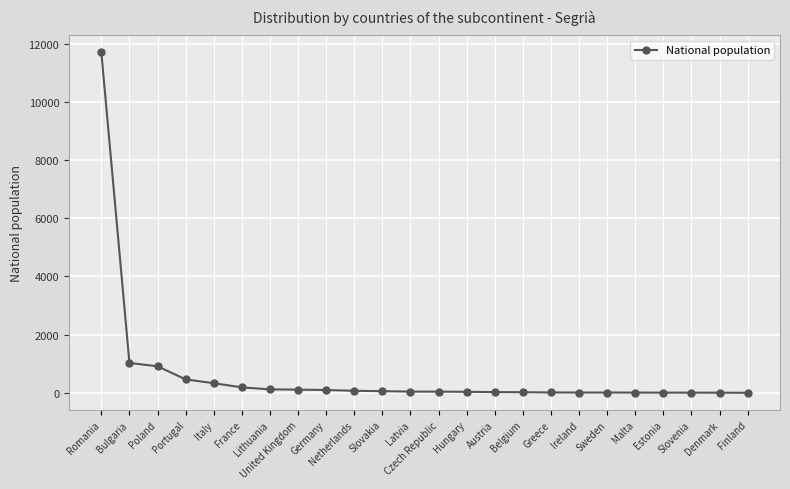

Between Italy and Sweden, which is larger?

Italy